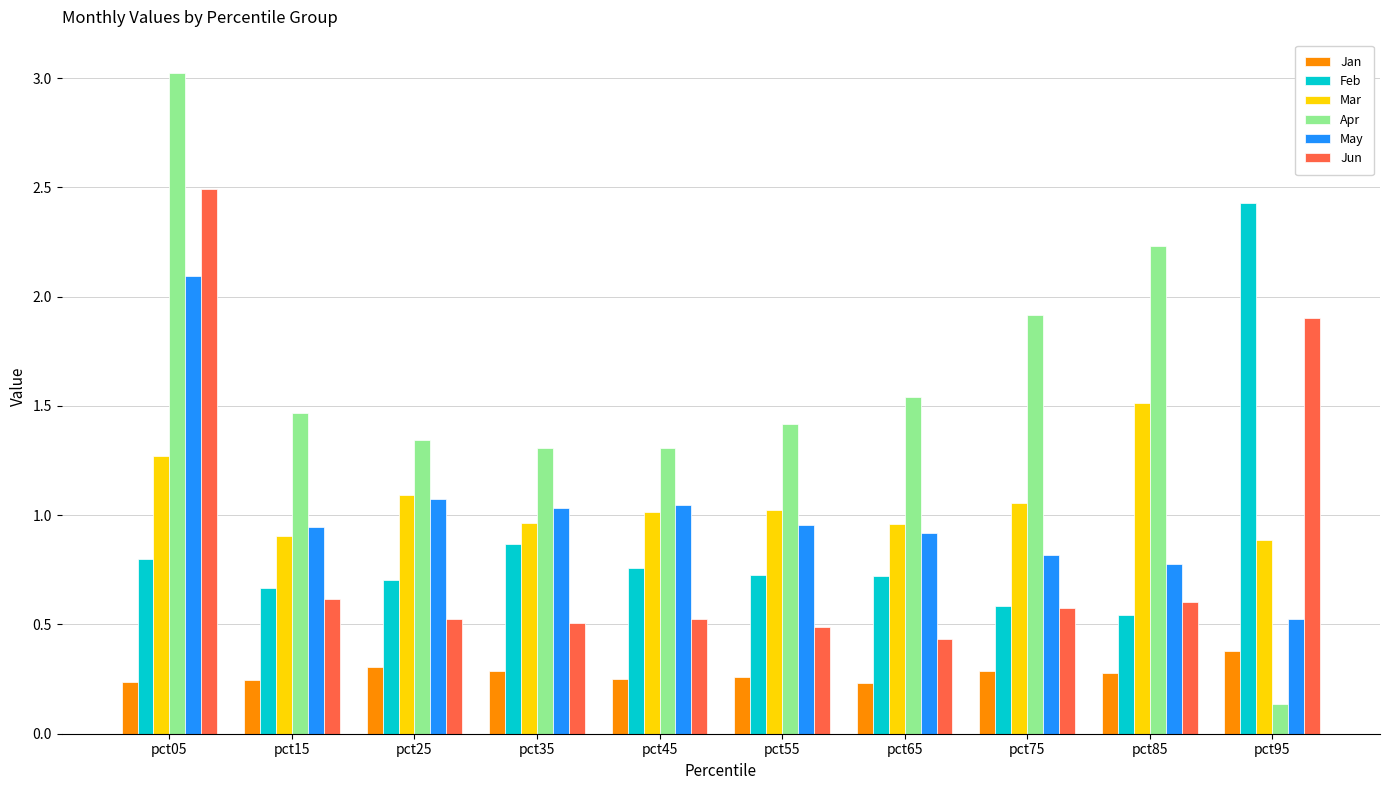

At which category does the chart reach its peak across all series?

pct05